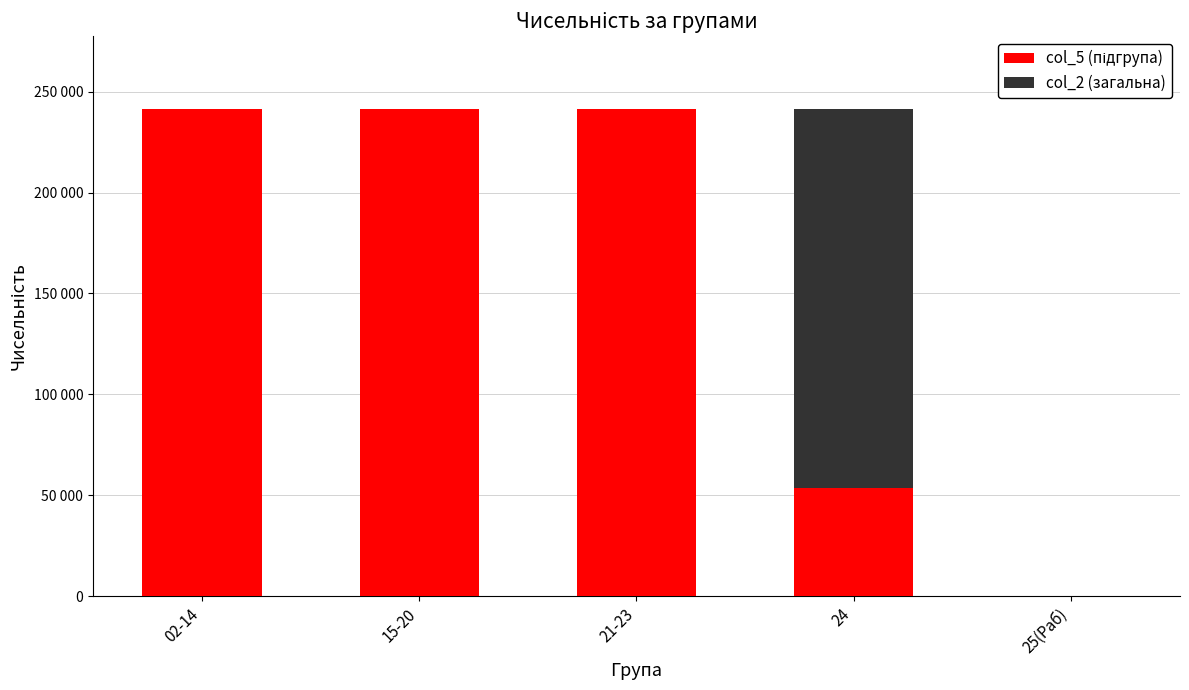

Is it true that col_2 (загальна) equals 0 at 02-14?

True